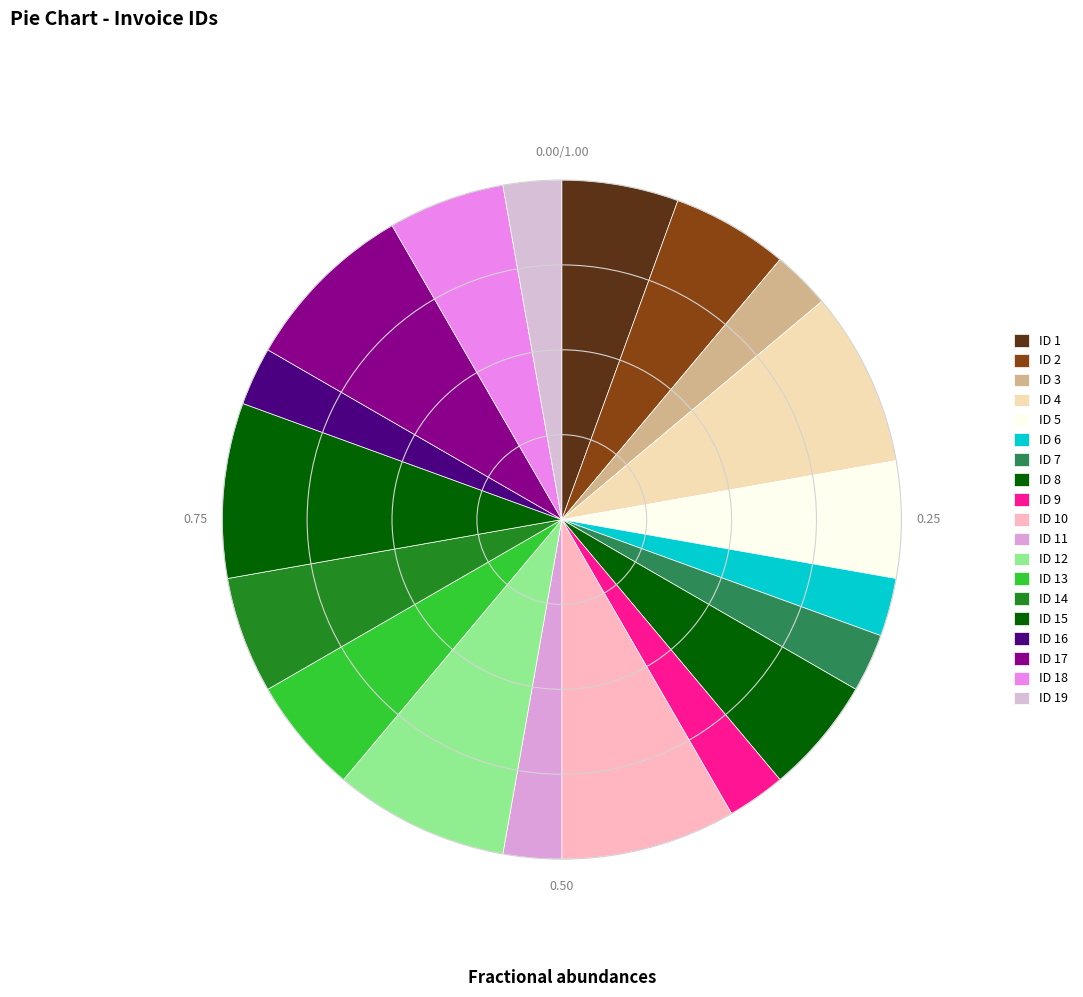

Rank the categories by value from lowest to highest.

ID 3, ID 6, ID 7, ID 9, ID 11, ID 16, ID 19, ID 1, ID 2, ID 5, ID 8, ID 13, ID 14, ID 18, ID 4, ID 10, ID 12, ID 15, ID 17